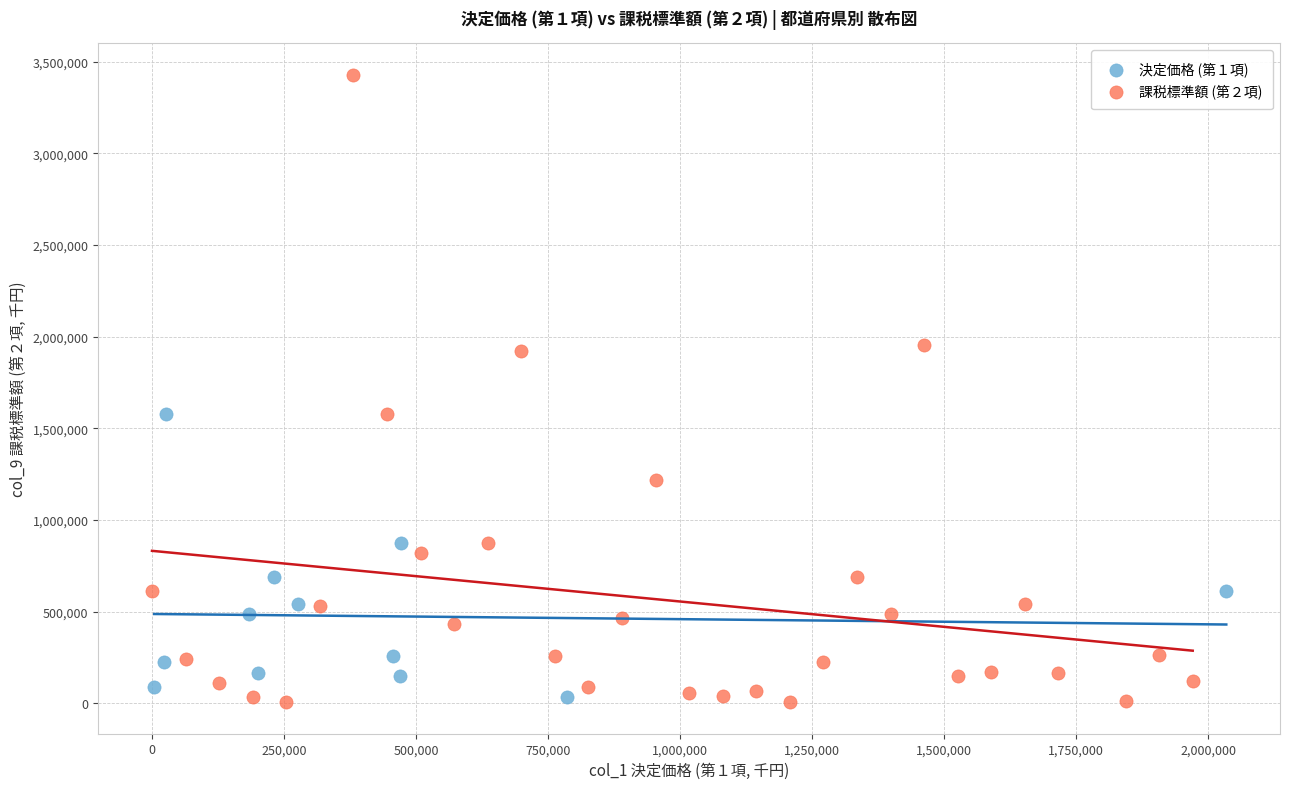

Which series reaches the maximum Y coordinate?

課税標準額 (第２項)